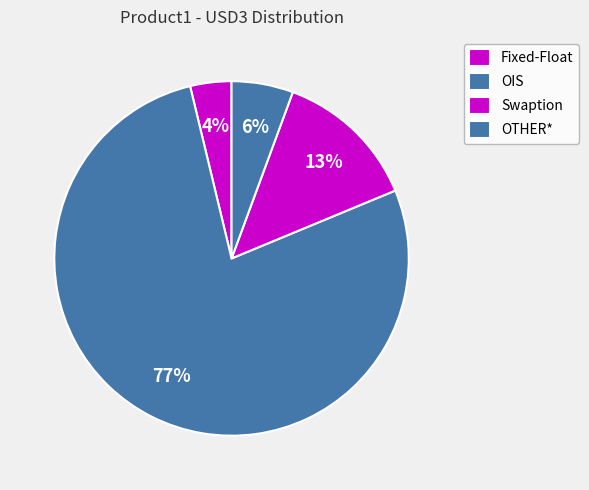

How many slices are in this pie chart?

4